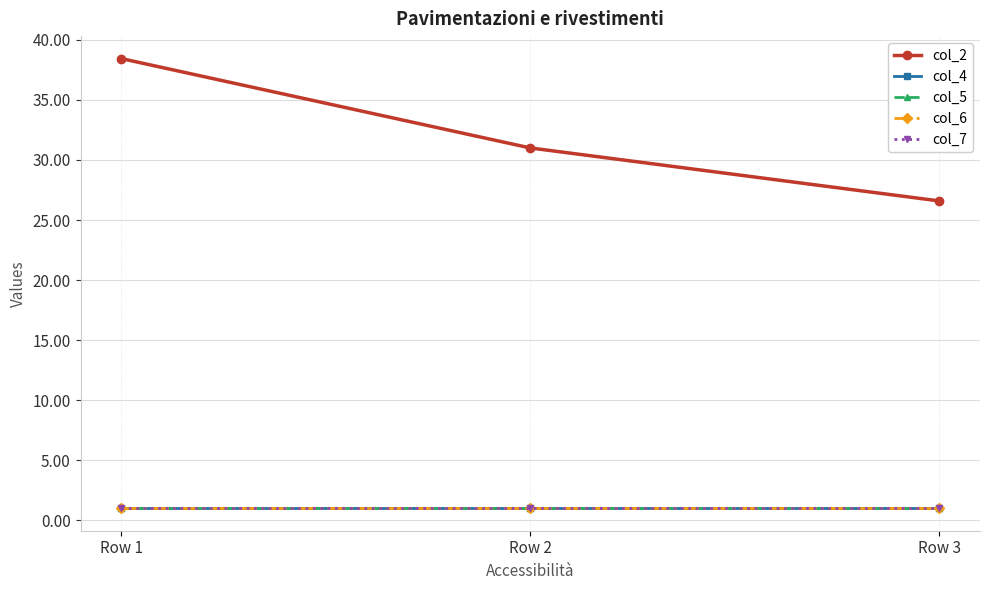

At how many categories does at least one series exceed 28?

2